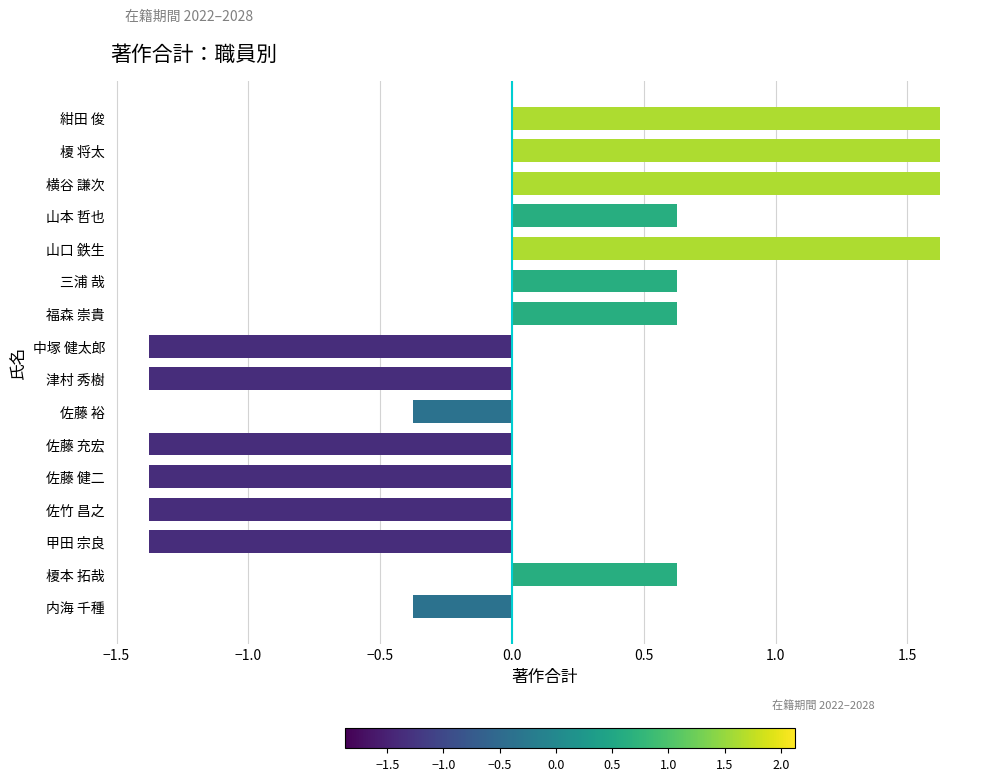

Between 三浦 哉 and 榎 将太, which is larger?

榎 将太